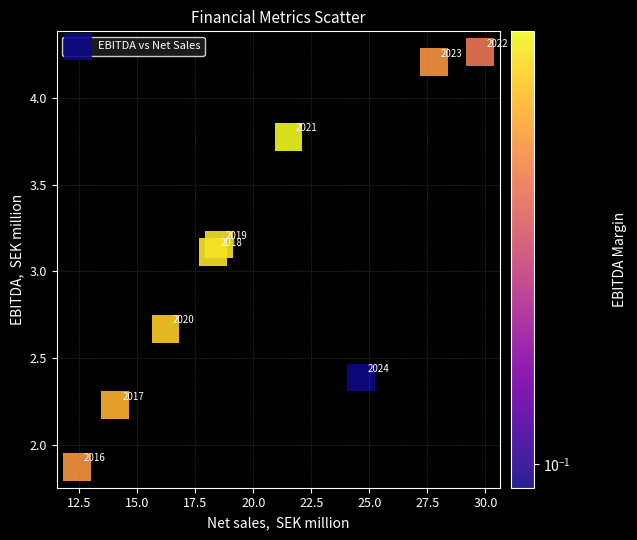

What is the average Y value?

3.1